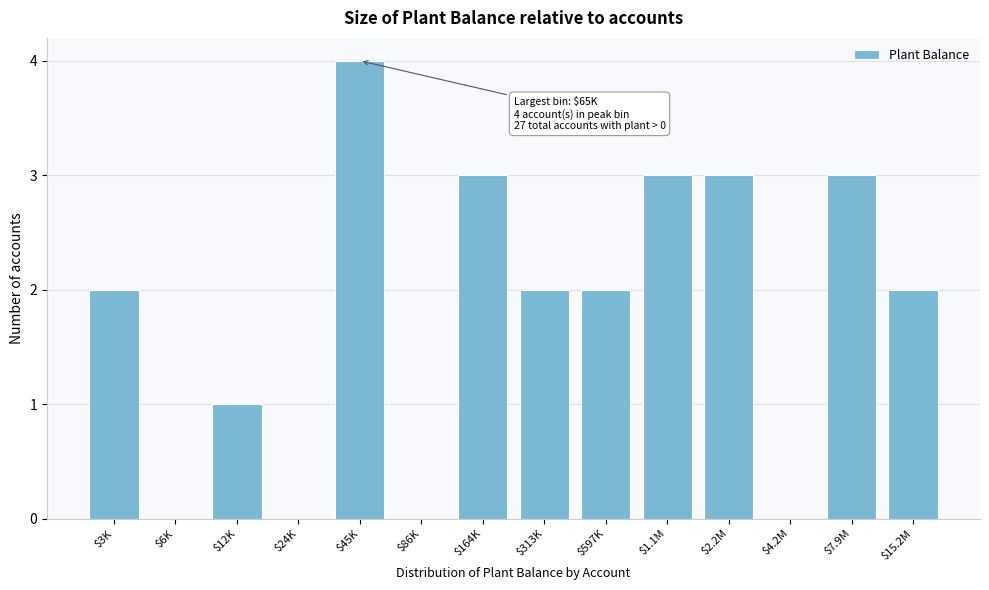

What is the sum of all values?

25